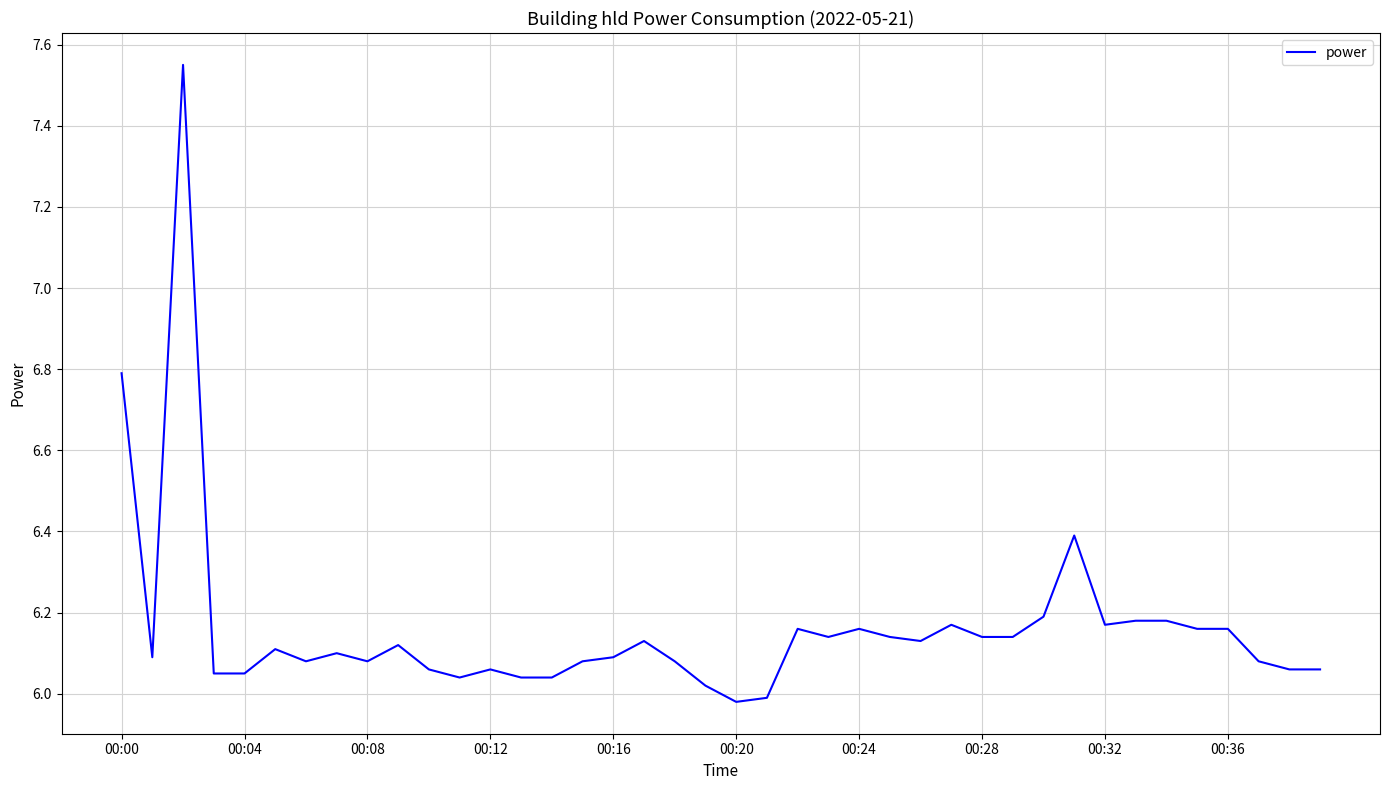

What is the difference between the maximum and minimum values?

1.6